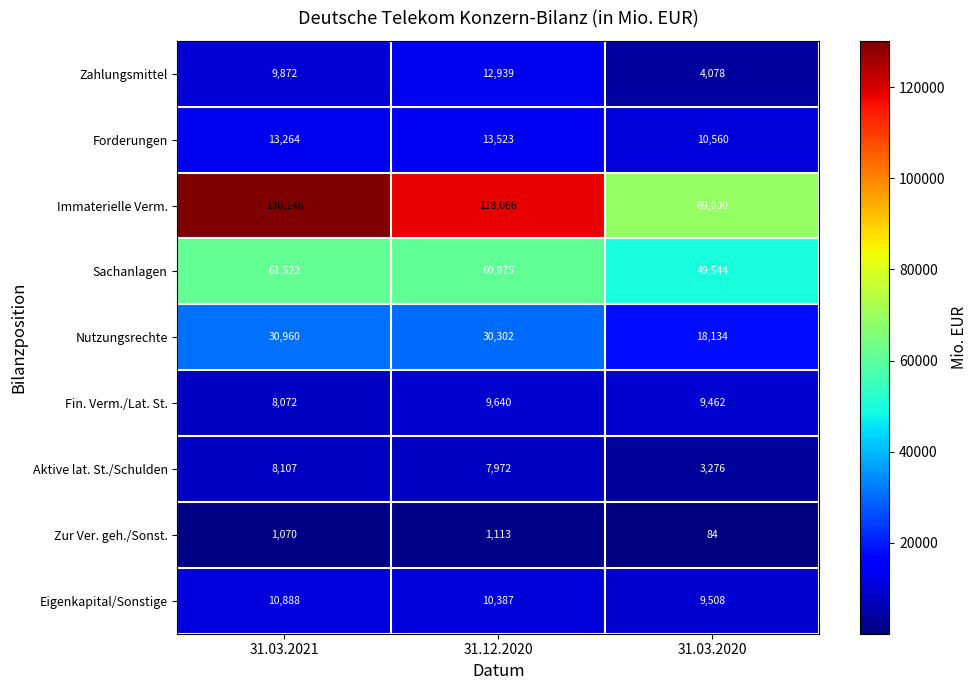

Reading left to right, extract all data points from this chart.

Zahlungsmittel: 31.03.2021=9872	31.12.2020=12939	31.03.2020=4078
Forderungen: 31.03.2021=13264	31.12.2020=13523	31.03.2020=10560
Immaterielle Verm.: 31.03.2021=130146	31.12.2020=118066	31.03.2020=69000
Sachanlagen: 31.03.2021=61522	31.12.2020=60975	31.03.2020=49544
Nutzungsrechte: 31.03.2021=30960	31.12.2020=30302	31.03.2020=18134
Fin. Verm./Lat. St.: 31.03.2021=8072	31.12.2020=9640	31.03.2020=9462
Aktive lat. St./Schulden: 31.03.2021=8107	31.12.2020=7972	31.03.2020=3276
Zur Ver. geh./Sonst.: 31.03.2021=1070	31.12.2020=1113	31.03.2020=84
Eigenkapital/Sonstige: 31.03.2021=10888	31.12.2020=10387	31.03.2020=9508